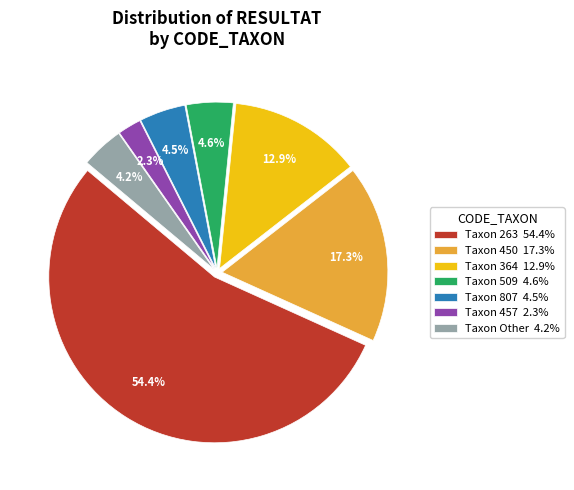

What is the majority slice?

Taxon 263 54.4%